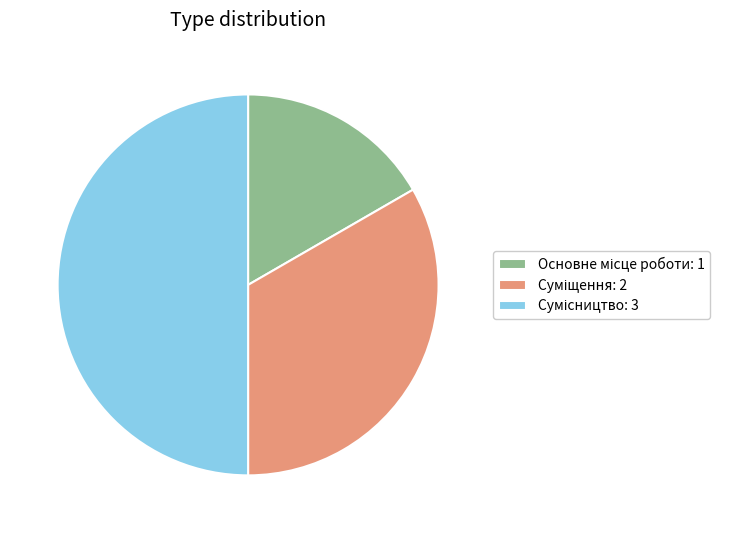

Is there a majority slice in this chart?

No